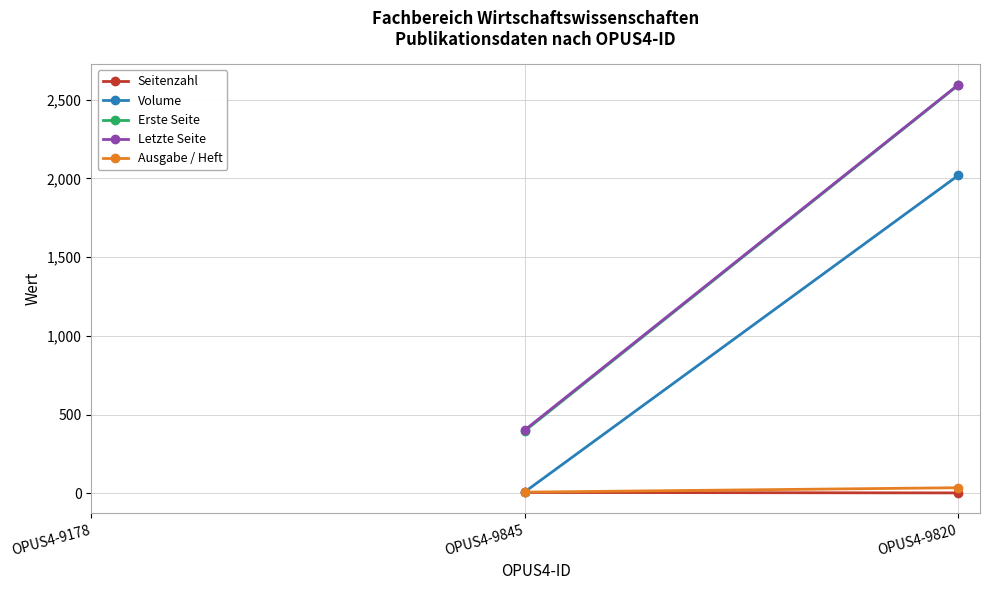

What position from the left is OPUS4-9820?

3